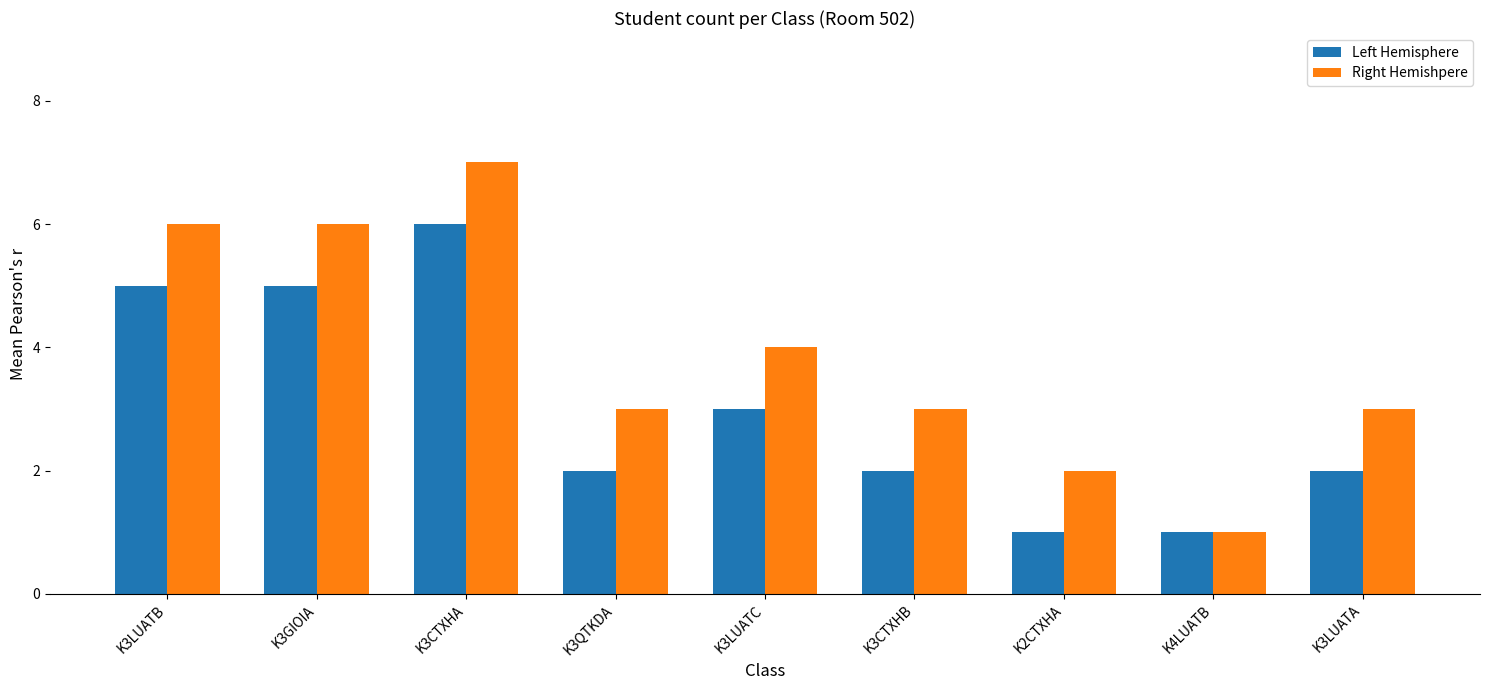

What are all the series names shown in the legend?

Left Hemisphere, Right Hemishpere